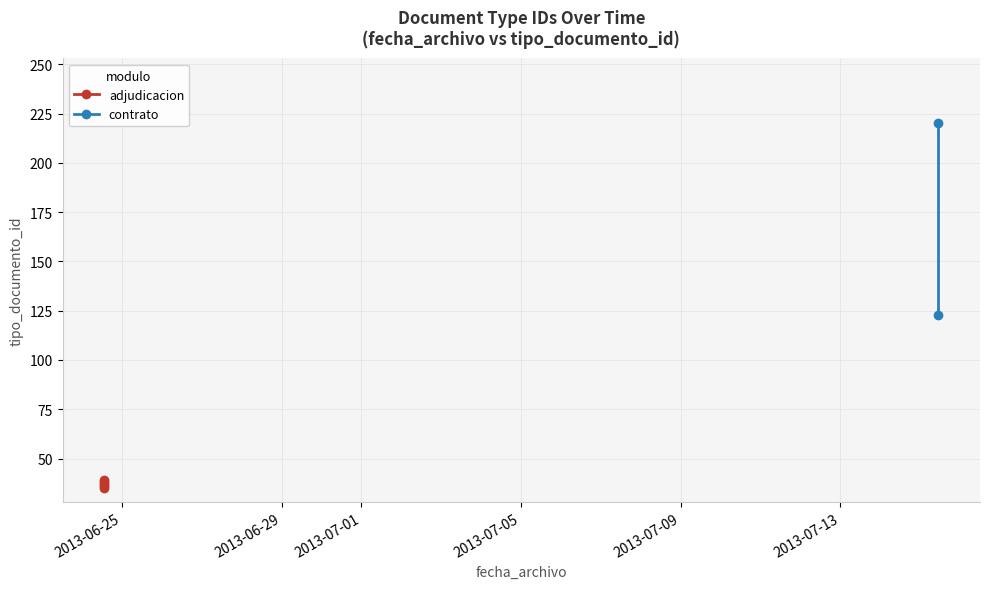

List the labels in order of value, smallest first.

2013-06-24 13:19:04, 2013-06-24 13:19:04, 2013-06-24 13:19:04, 2013-06-24 13:19:04, 2013-06-24 13:19:04, 2013-07-15 10:53:49, 2013-07-15 10:53:49